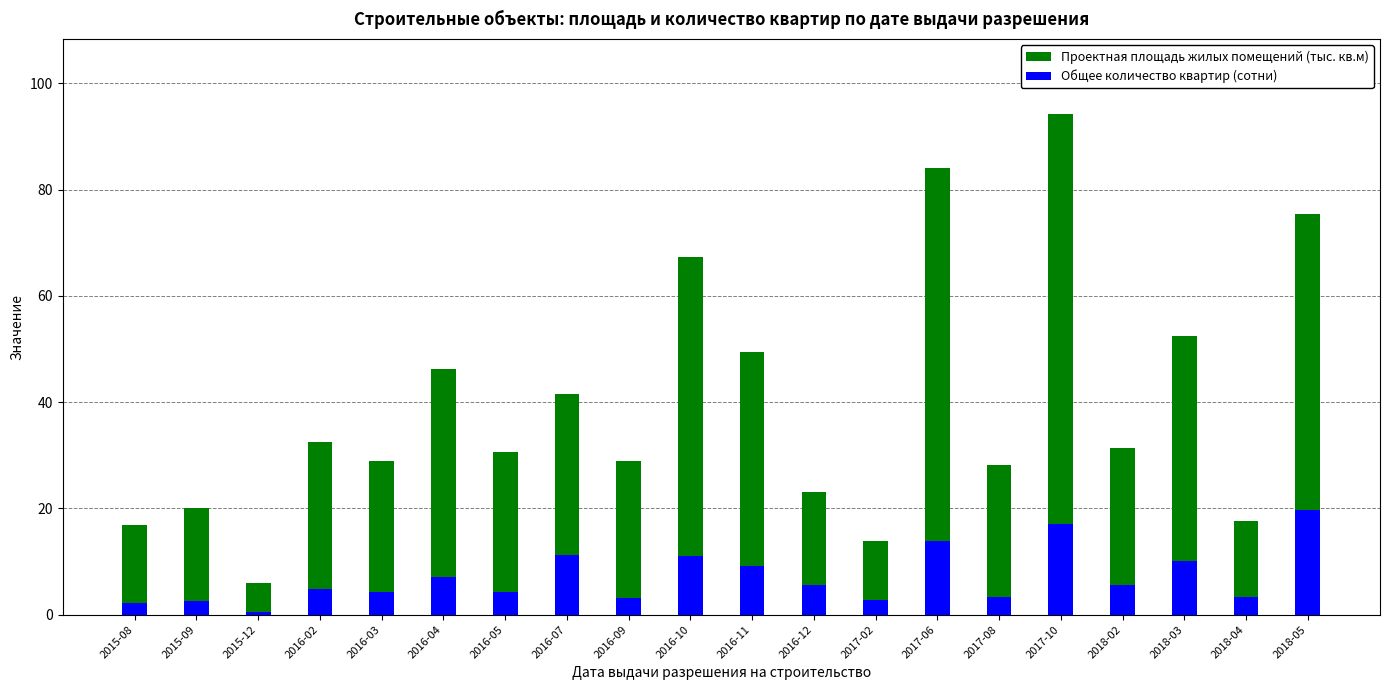

Rank the series by their average value, from highest to lowest.

Проектная площадь жилых помещений (тыс. кв.м), Общее количество квартир (сотни)